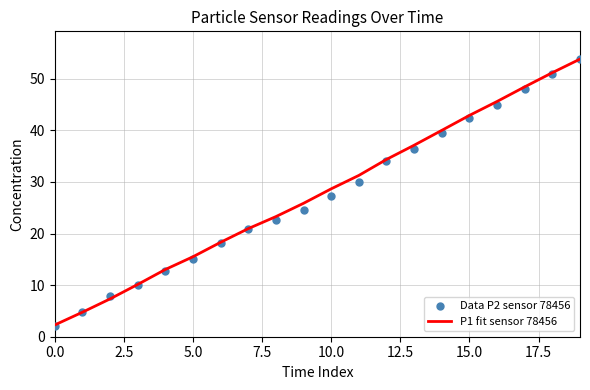

Which series reaches the minimum Y coordinate?

Data P2 sensor 78456